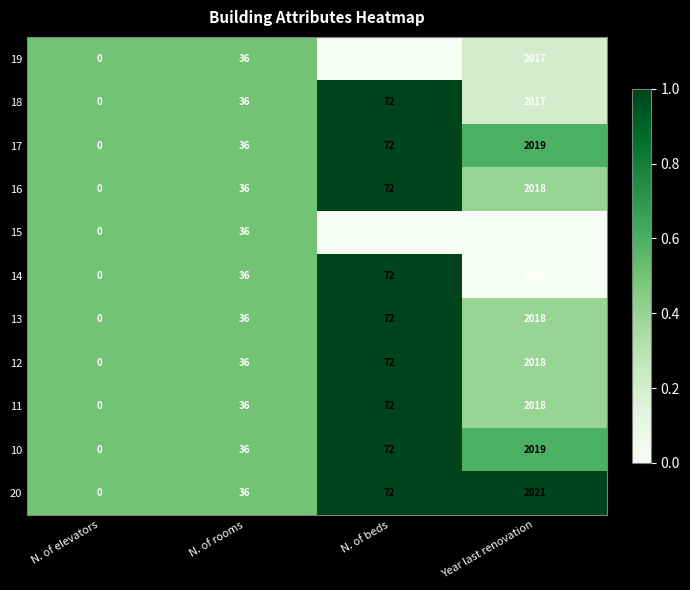

What is the approximate value of 20 at N. of beds?

72